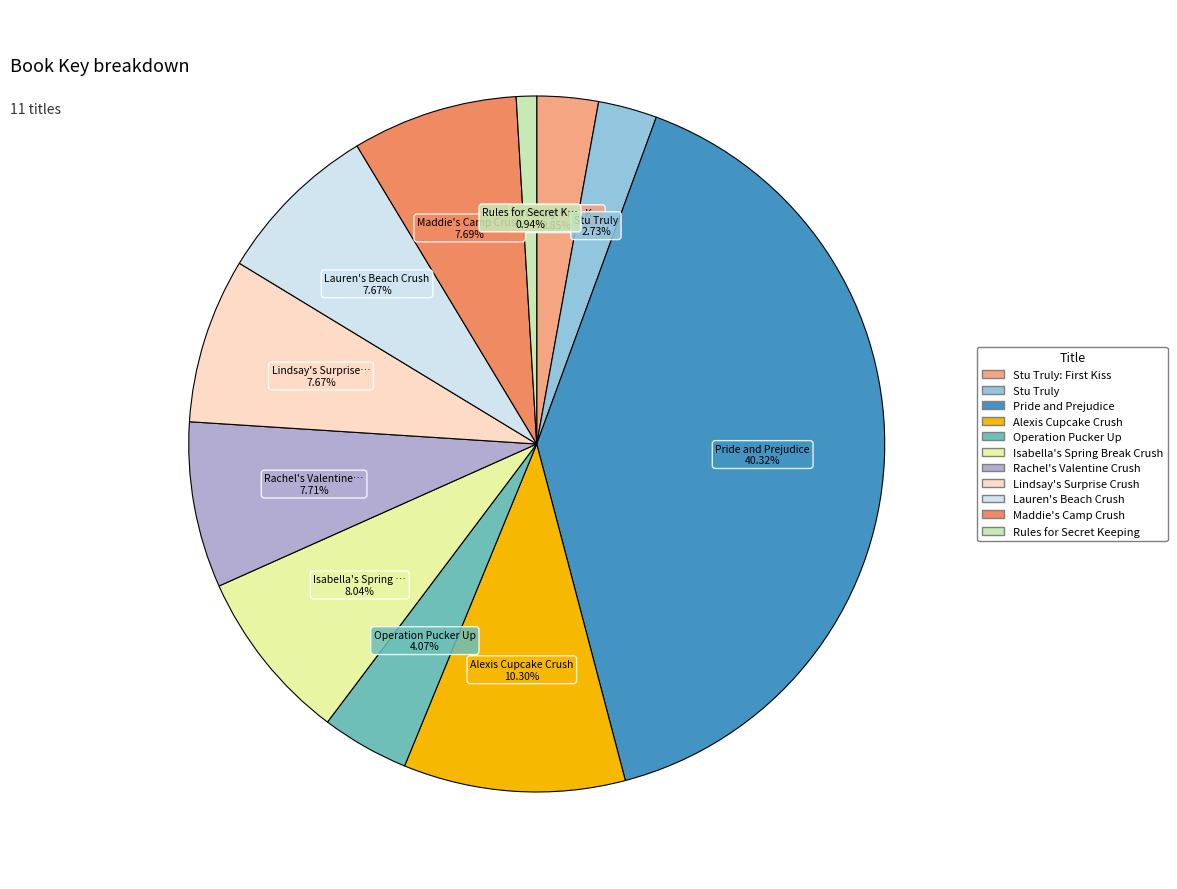

How many slices are in this pie chart?

11